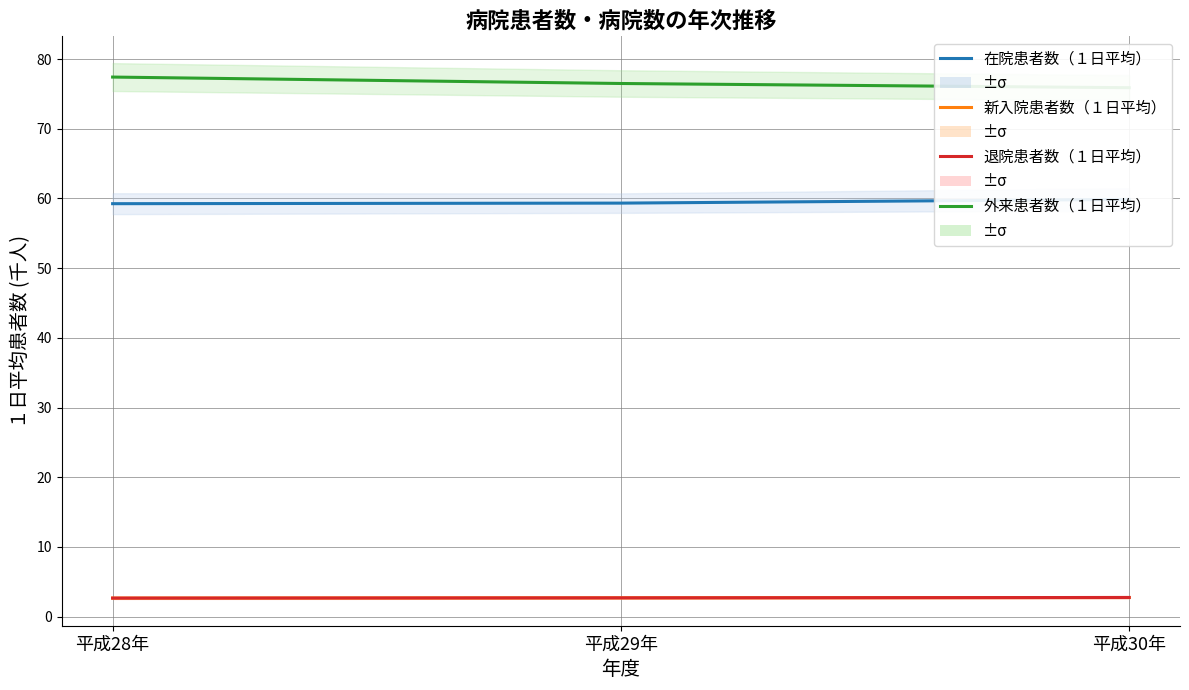

What is the label of the 3rd point from the right?

平成28年